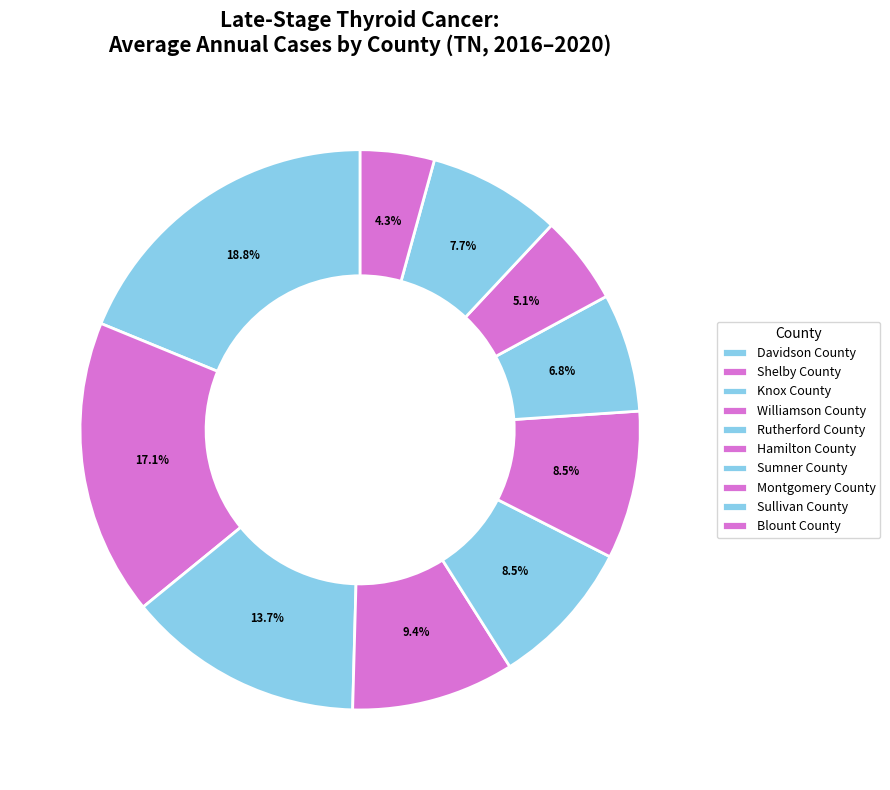

Which category has the biggest portion of the pie?

Davidson County